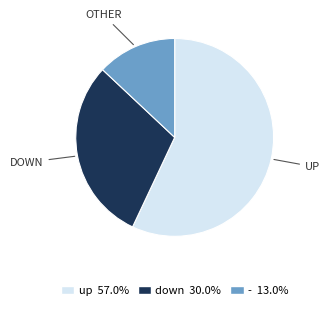

How many slices are in this pie chart?

3